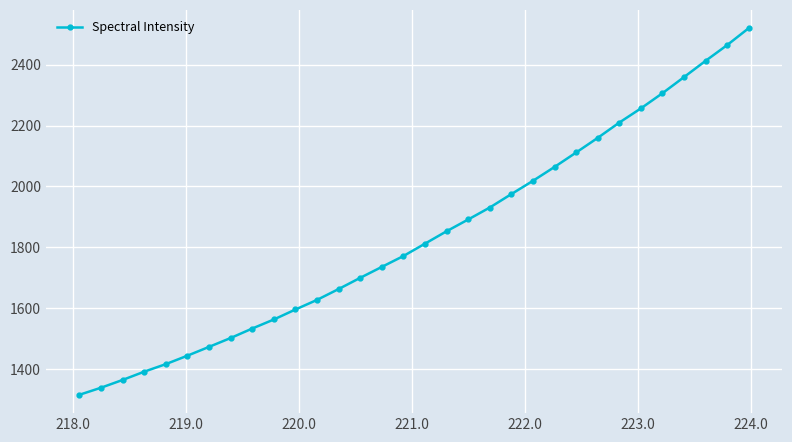

Reading right to left, list all the values displayed in this chart.

2520.0	2464.4	2412.6	2359.2	2306.2	2256.4	2209.8	2159.5	2111.5	2064.1	2018.5	1974.9	1930.8	1891.5	1852.9	1812.1	1771.5	1735.7	1699.9	1663.0	1627.4	1595.8	1562.9	1533.2	1502.1	1473.0	1444.1	1416.3	1391.5	1364.3	1338.7	1315.5